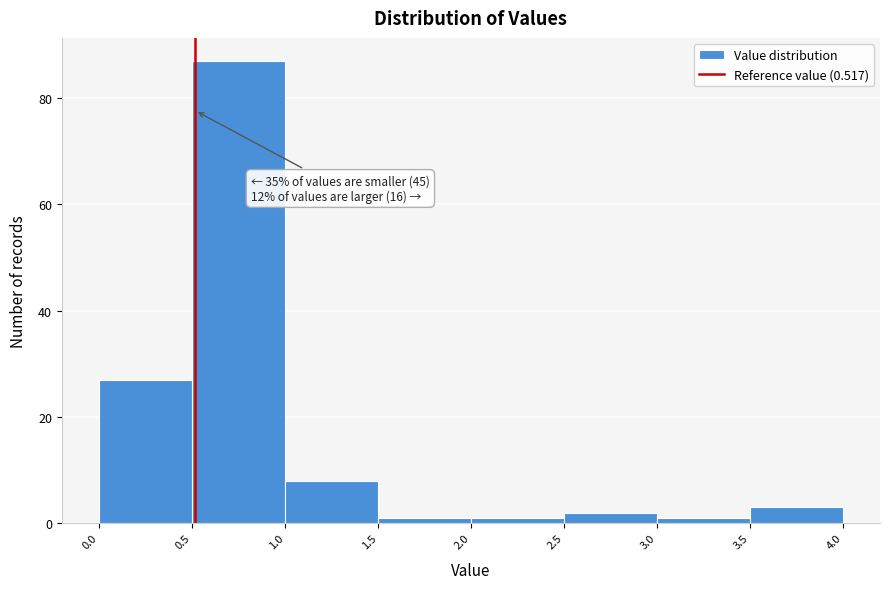

Over which range of the x-axis is the bar tallest?

0.5 to 1.0